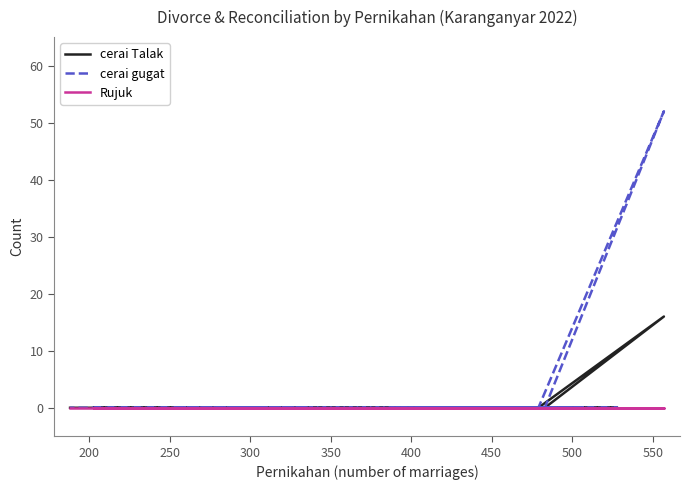

Is the value of cerai Talak at 12 greater than the value of Rujuk at 400?

No